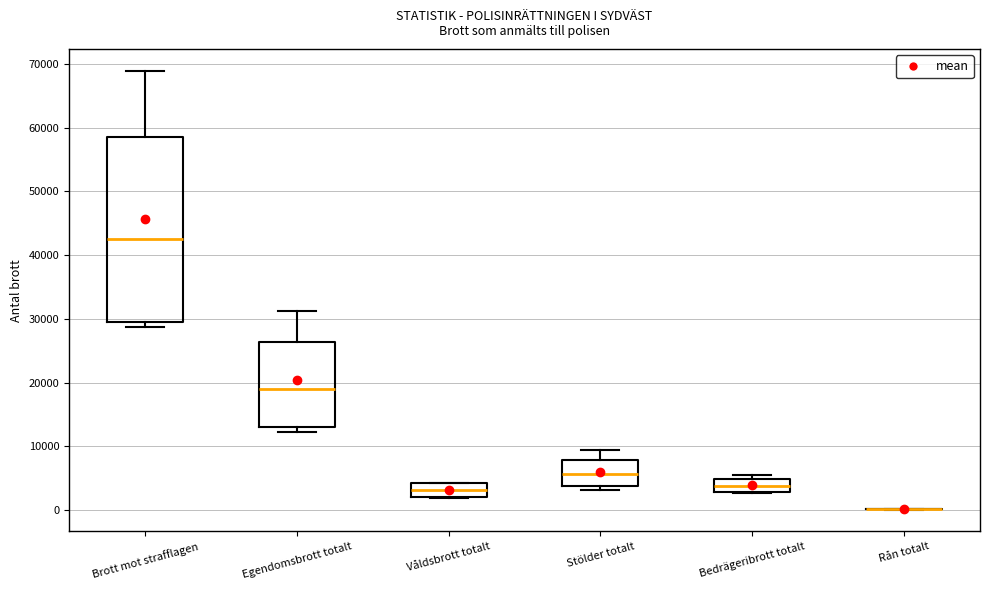

Reading left to right, transcribe this box plot: for each box, give where its median line is, the range the box spans, and where its two whiskers end, as read against the y-axis. The values are not printed on the chart, so give them approximately, as read against the axis.

Brott mot strafflagen: median 42000, box 29000 to 59000, whiskers 29000 (just below the box's lower edge) to 69000
Egendomsbrott totalt: median 19000, box 13000 to 26000, whiskers 12000 to 31000
Våldsbrott totalt: median 3000, box 2000 to 4000, whiskers 2000 to 4000
Stölder totalt: median 6000, box 4000 to 8000, whiskers 3000 to 9000
Bedrägeribrott totalt: median 4000, box 3000 to 5000, whiskers 3000 to 5000 (just above the box's upper edge)
Rån totalt: box collapsed to a line at 0, whiskers 0 to 0